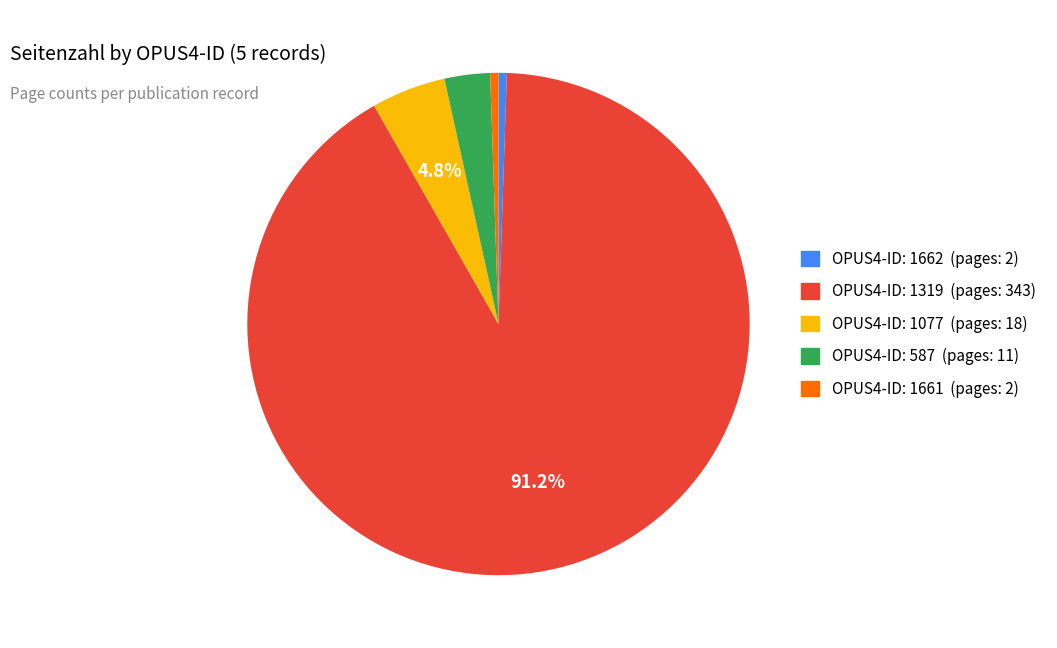

Count the number of slices in the pie.

5